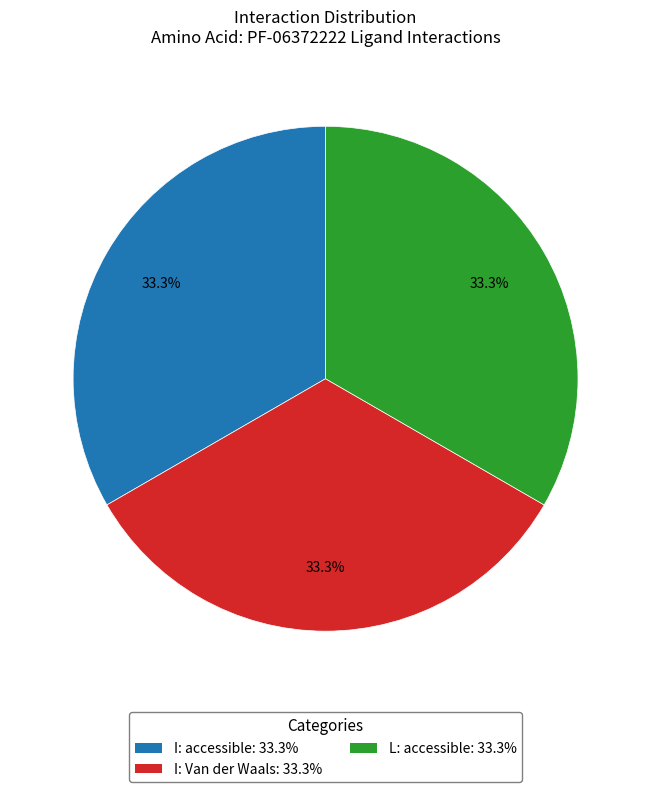

Is there a majority slice in this chart?

No